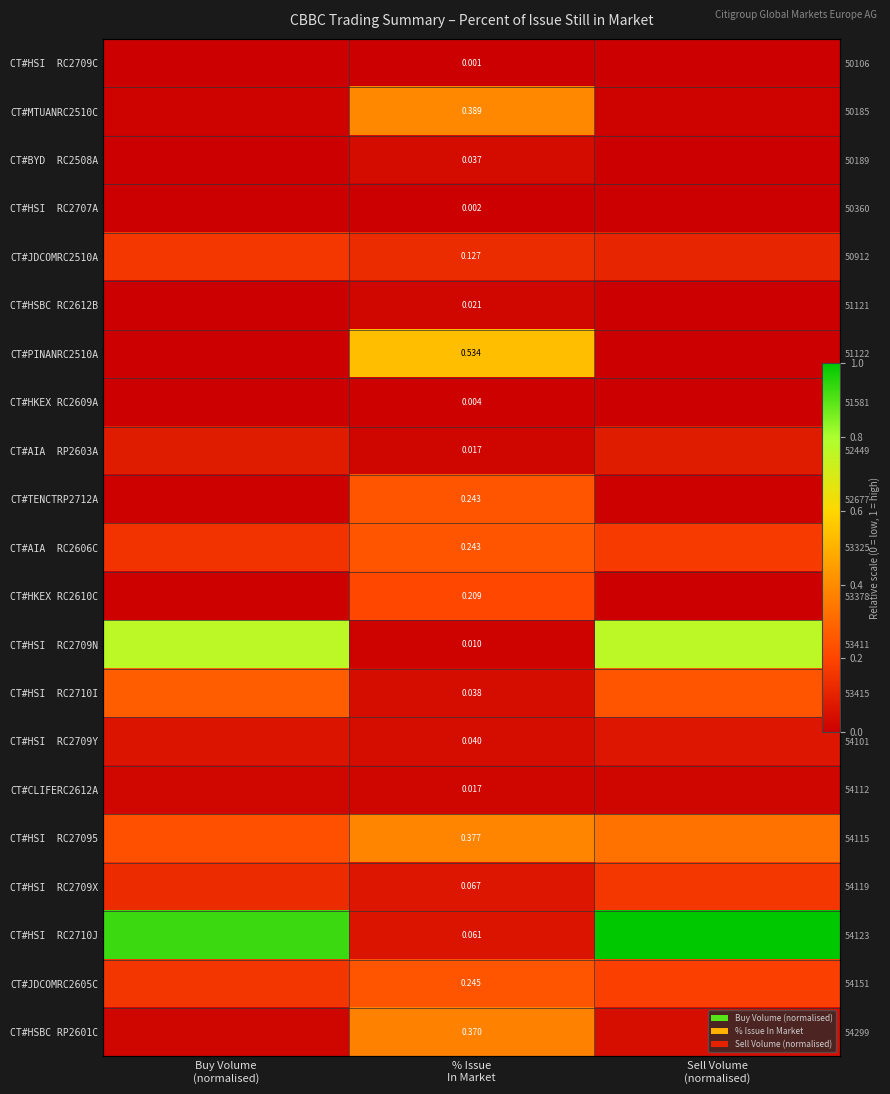

How many CT#BYD RC2508A values are between 0 and 1?

3